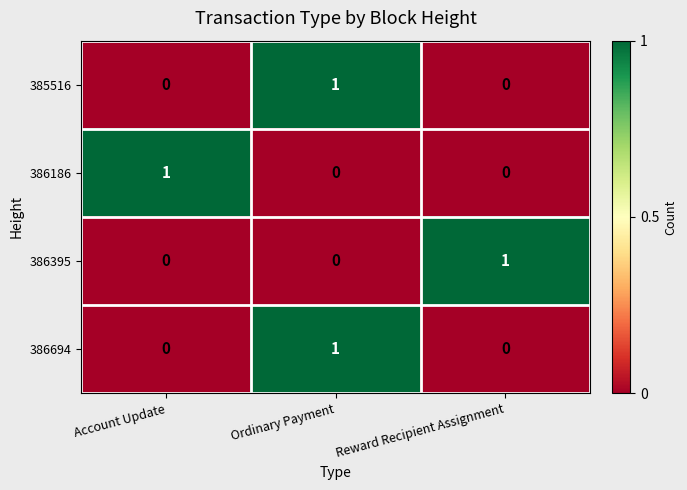

How many 385516 values are between 0 and 1?

3